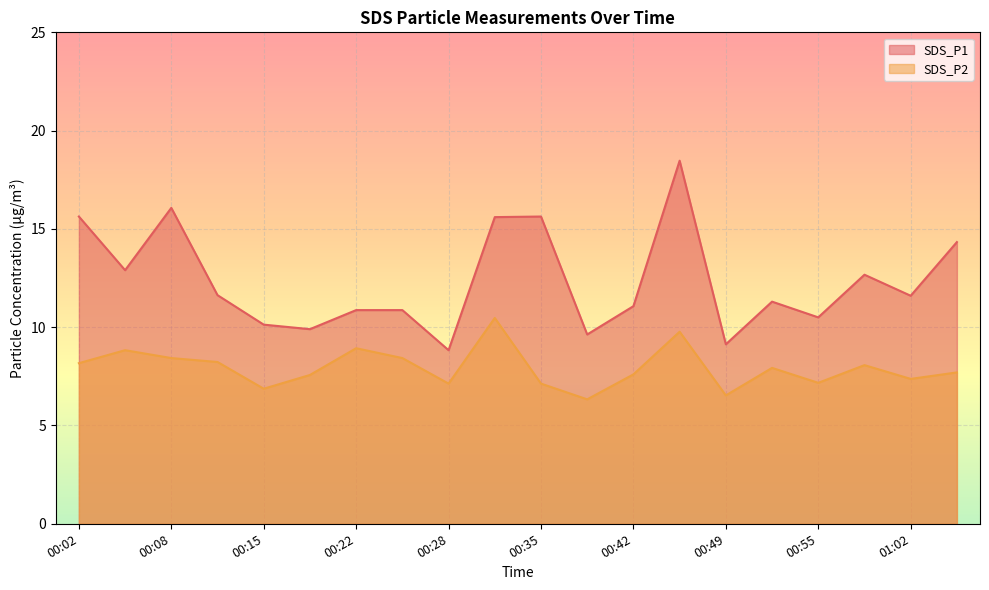

What is the difference between the maximum and second lowest values in the SDS_P1 series?

9.3